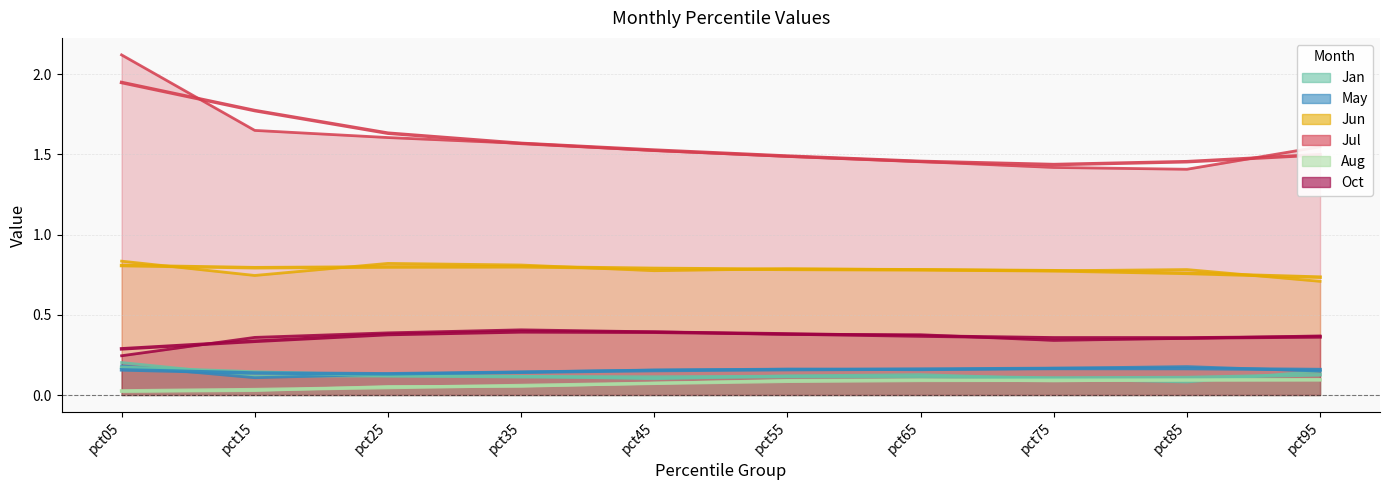

What is the value of the Jan point at the 5th from the left?

0.1